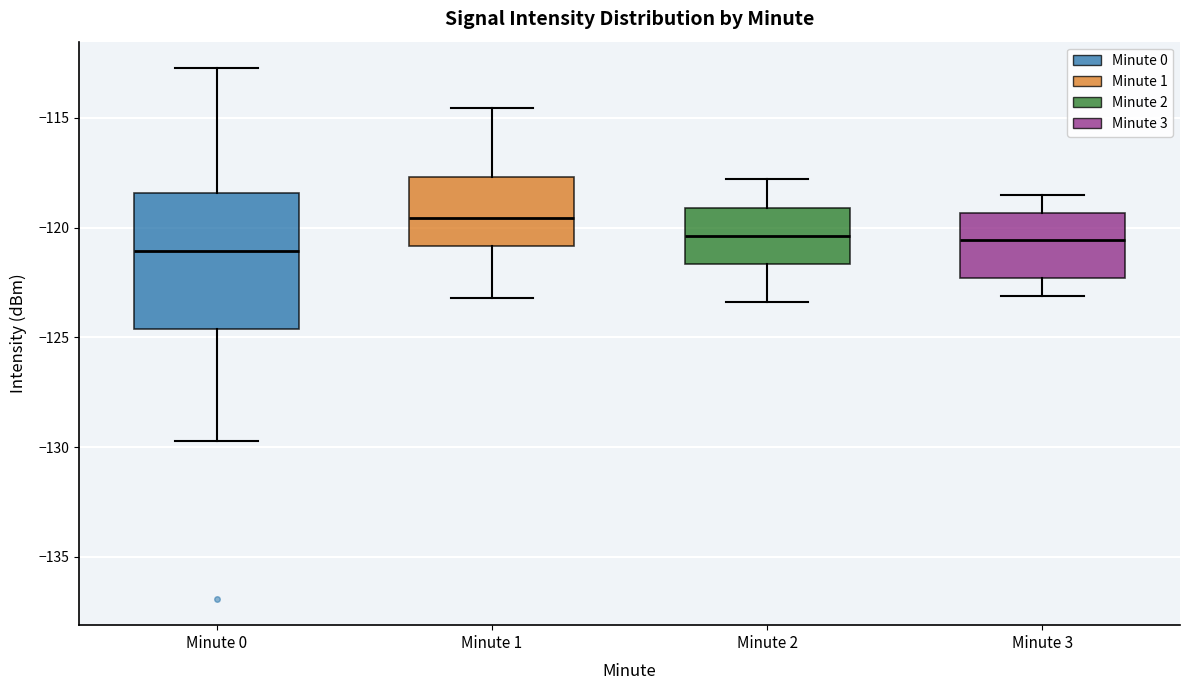

Where is the lower edge of the box for Minute 3 on the y-axis? The values are not printed on the chart, so give them approximately, as read against the axis.

-122.5